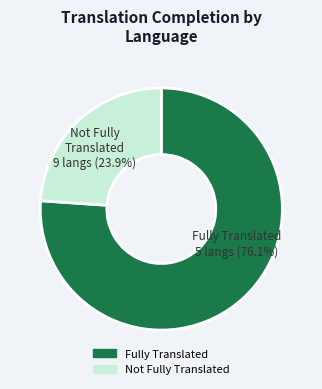

Is there a majority slice in this chart?

Yes